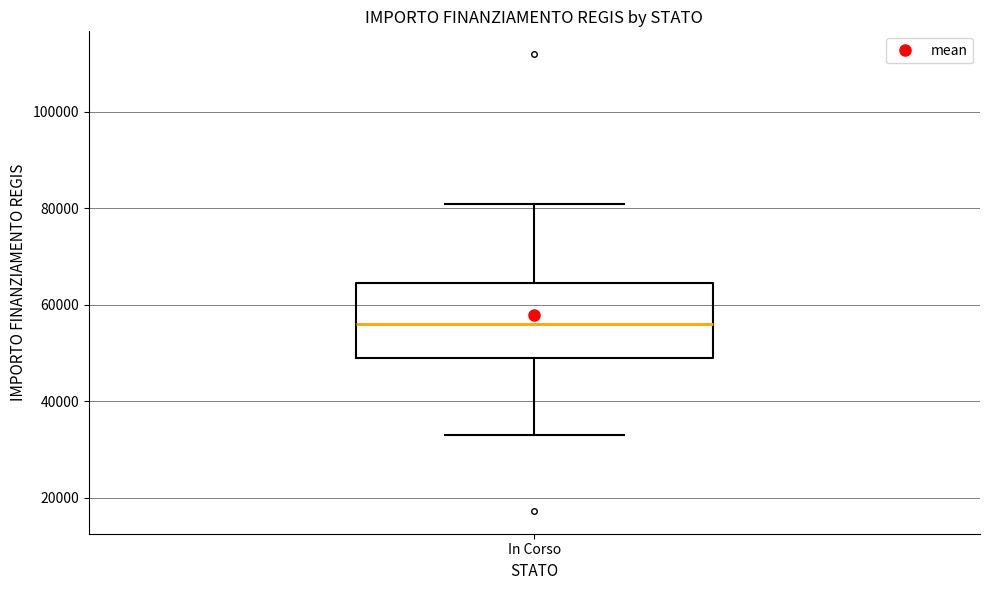

Where does the upper whisker of the box for In Corso end on the y-axis? The values are not printed on the chart, so give them approximately, as read against the axis.

80000